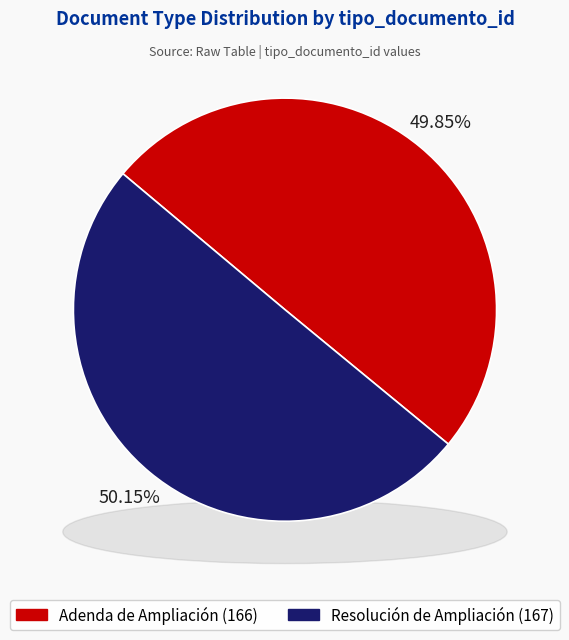

Rank the categories by value from lowest to highest.

Adenda de Ampliación, Resolución de Ampliación